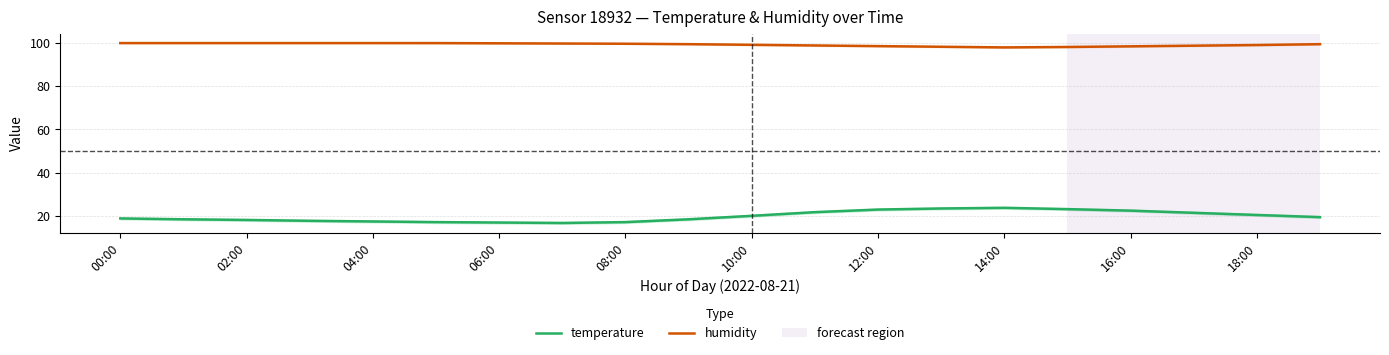

True or false: humidity and temperature cross at least once.

False